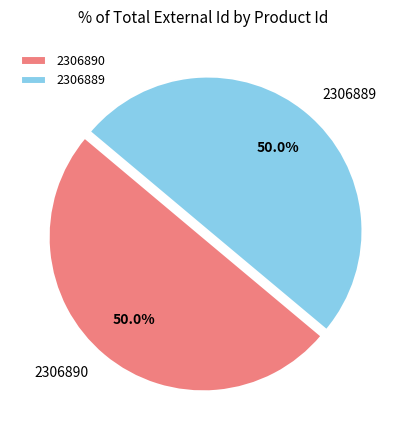

What portion of the pie excludes 2306890?

50.0%